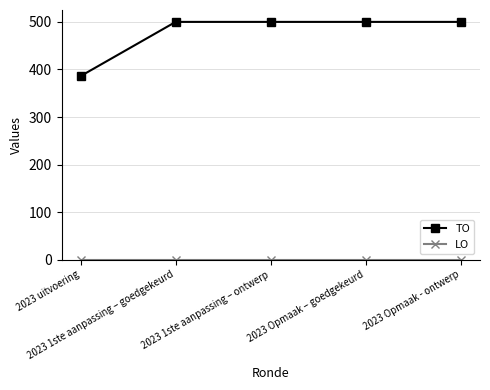

What is the spread (max minus min) of values at 2023 uitvoering?

386